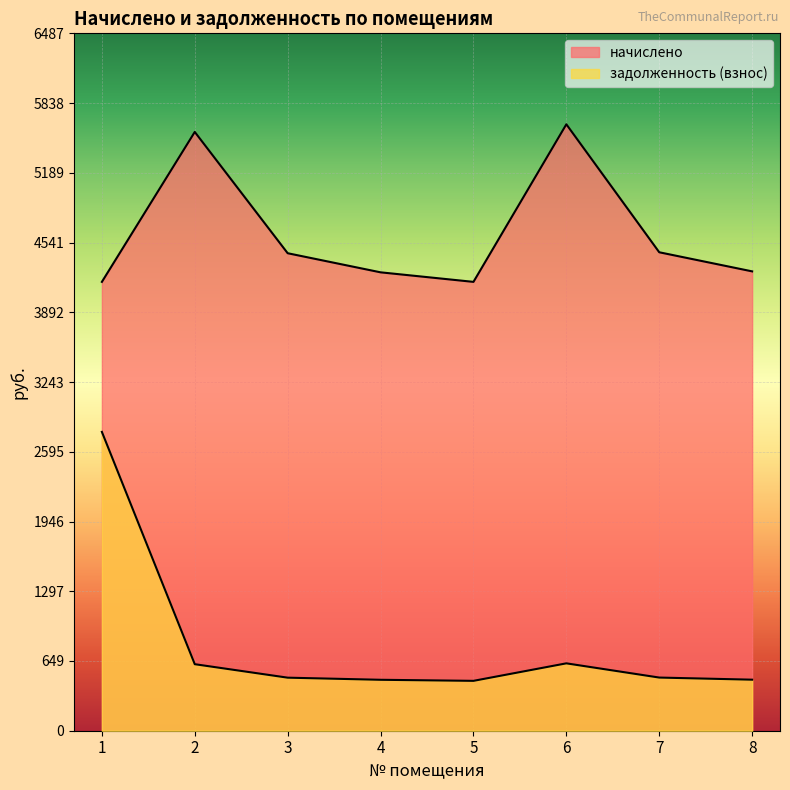

Which series has the largest total across all categories?

начислено